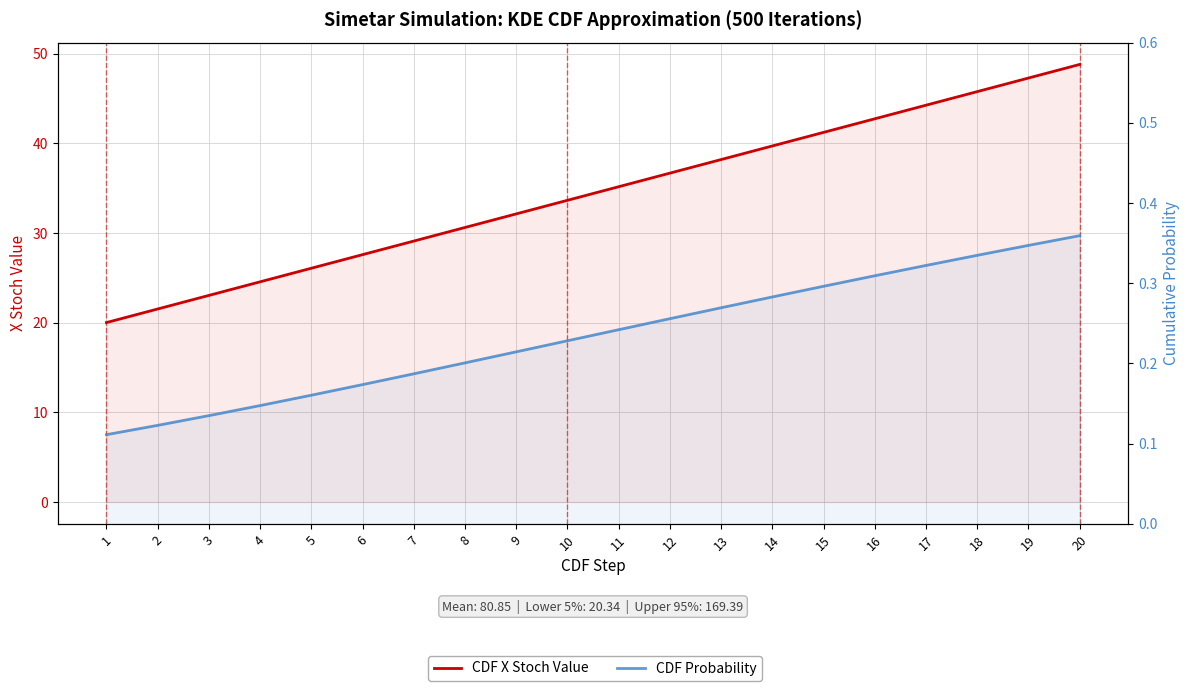

What is the spread (max minus min) of values at 4?

24.4